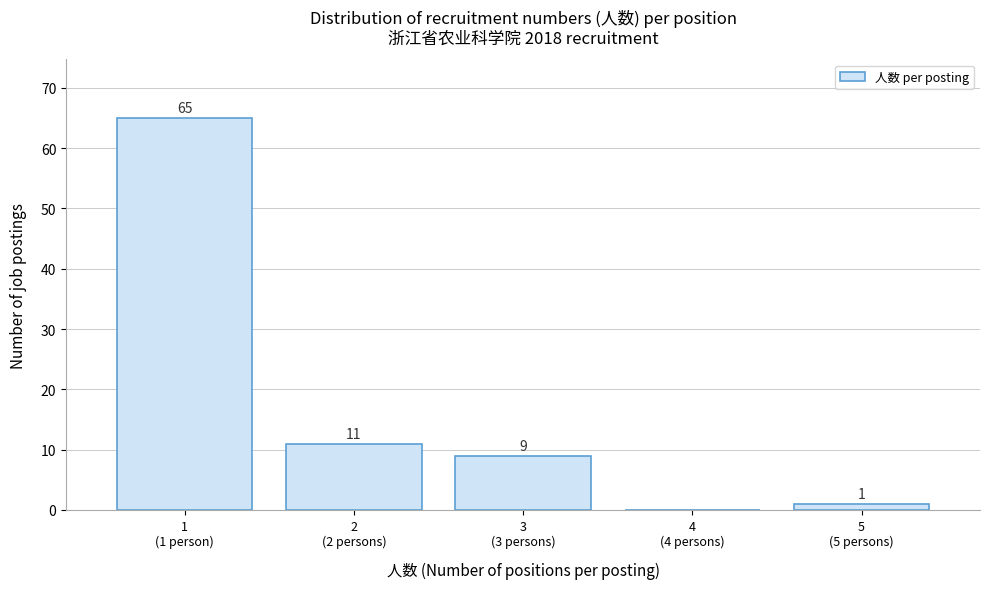

What is the greatest value displayed?

65